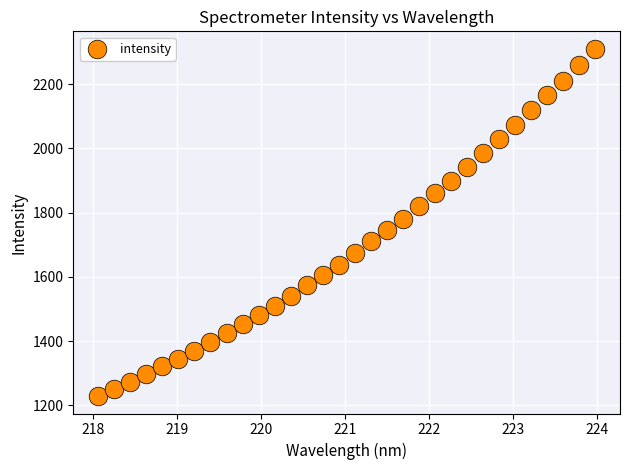

What is the range of Y values (max minus min)?

1081.6